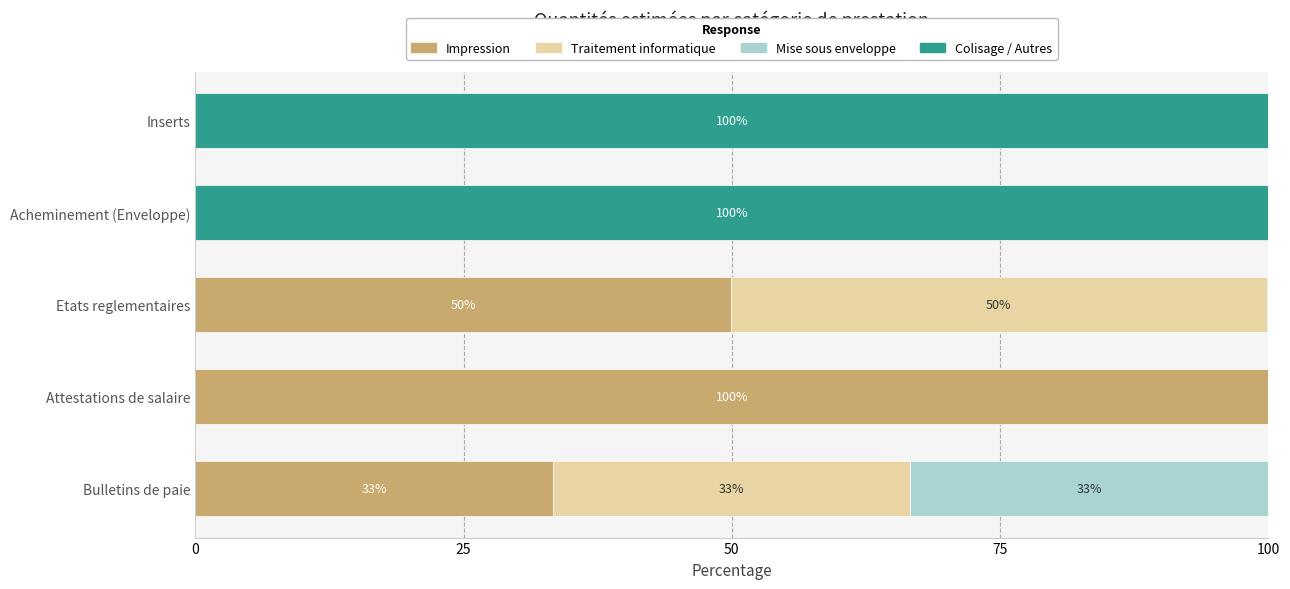

The value of Impression at Inserts is -41.4. True or false?

False